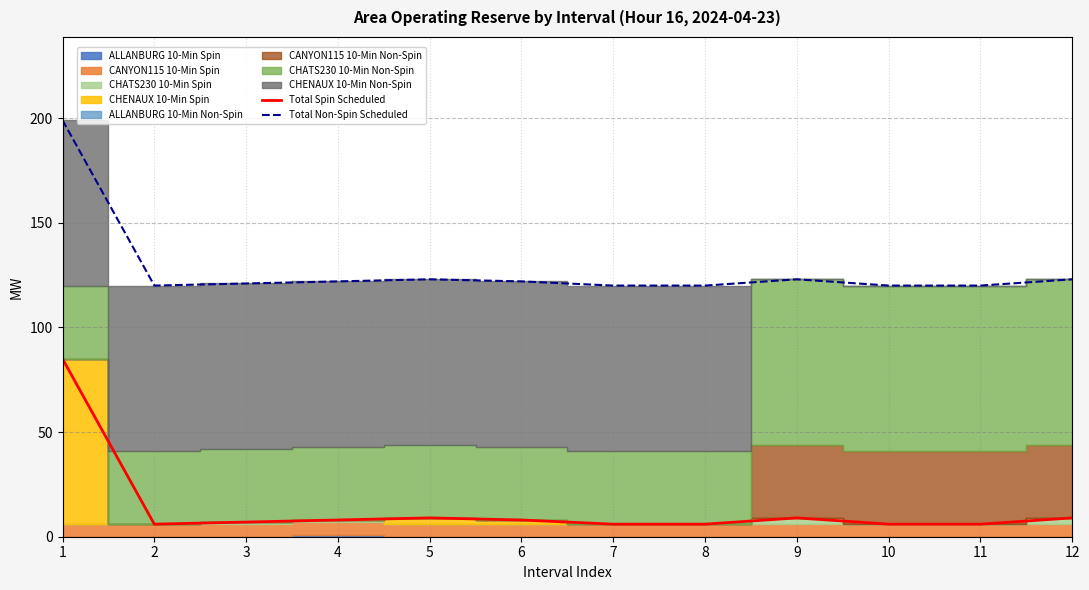

In Total Spin Scheduled, how many points are lower than both neighbors (excluding endpoints)?

1